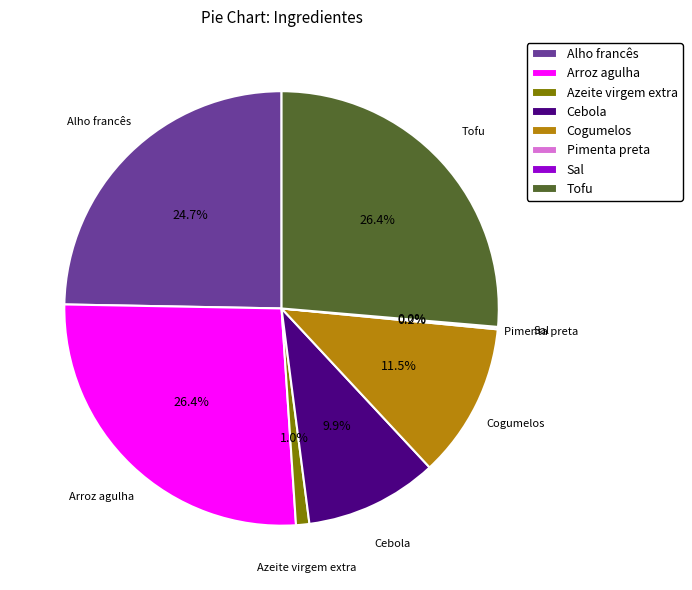

True or false: Azeite virgem extra accounts for 11% of the total.

False